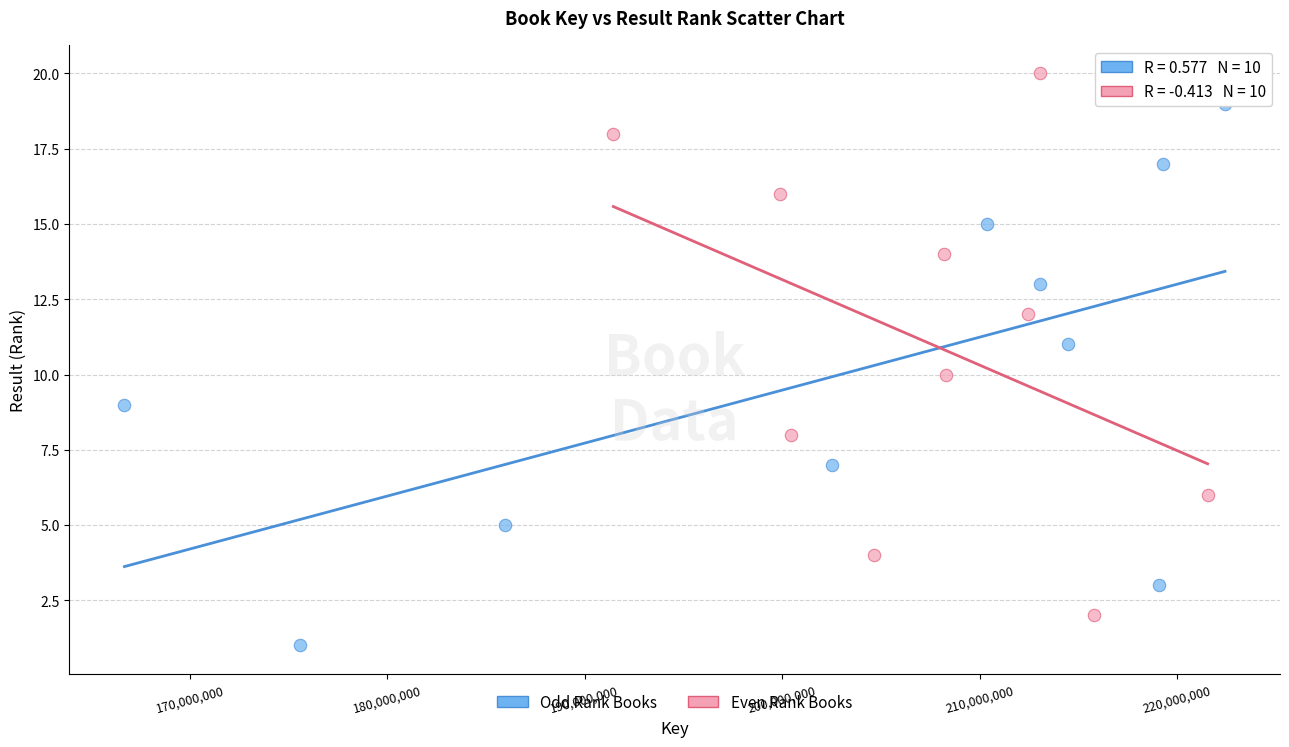

Which series reaches the minimum Y coordinate?

Odd Rank Books